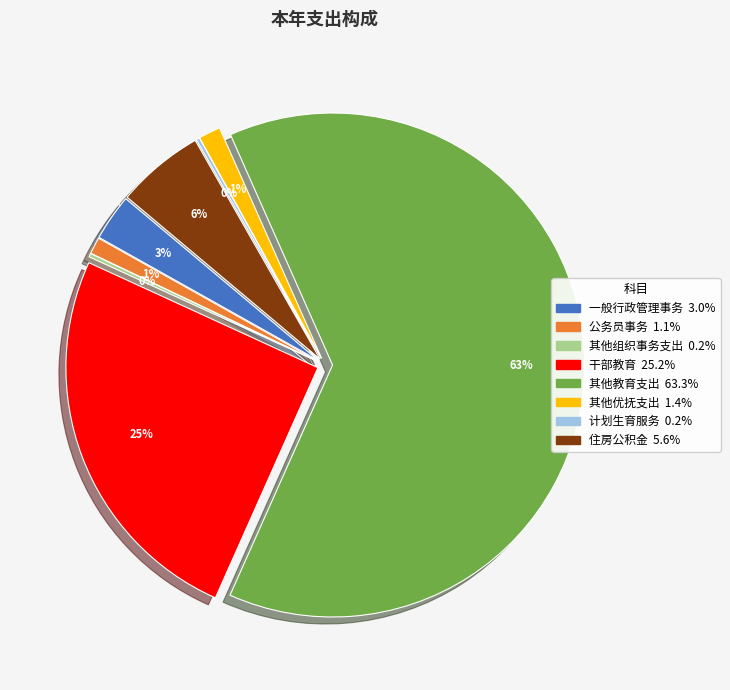

Is the sum of 干部教育 and 计划生育服务 greater than half?

No